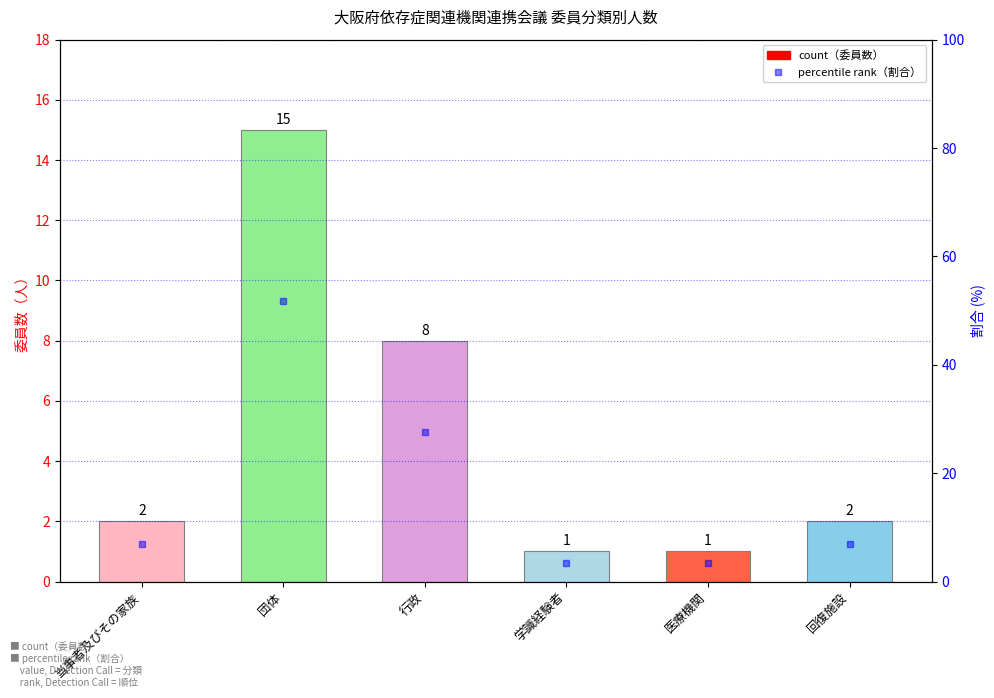

What is the label of the 5th bar from the right?

団体